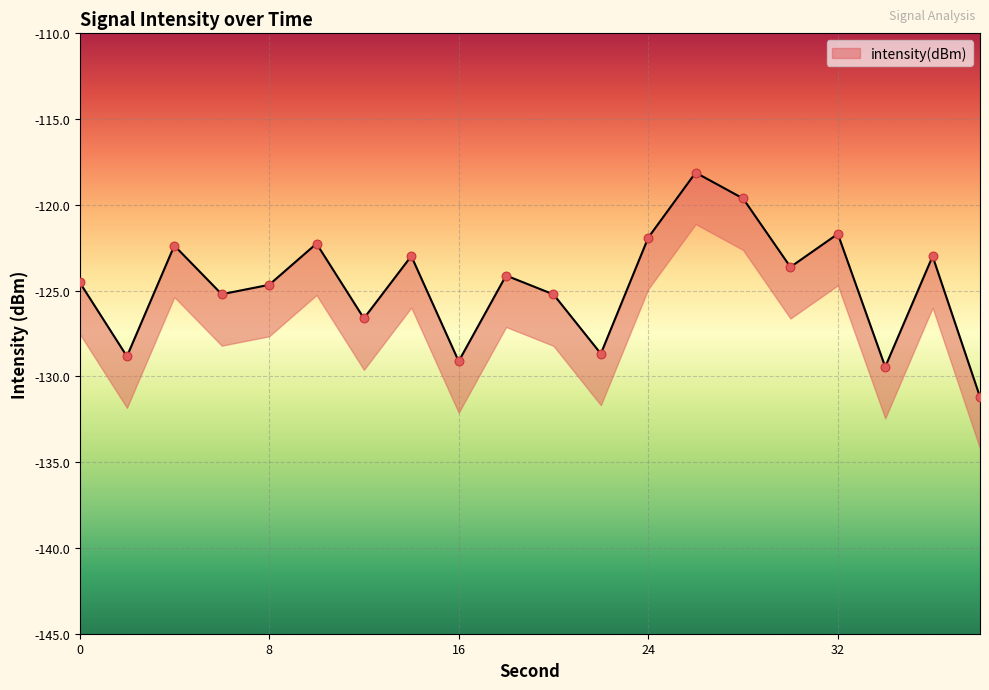

Which has a higher value, 0 or 24?

24